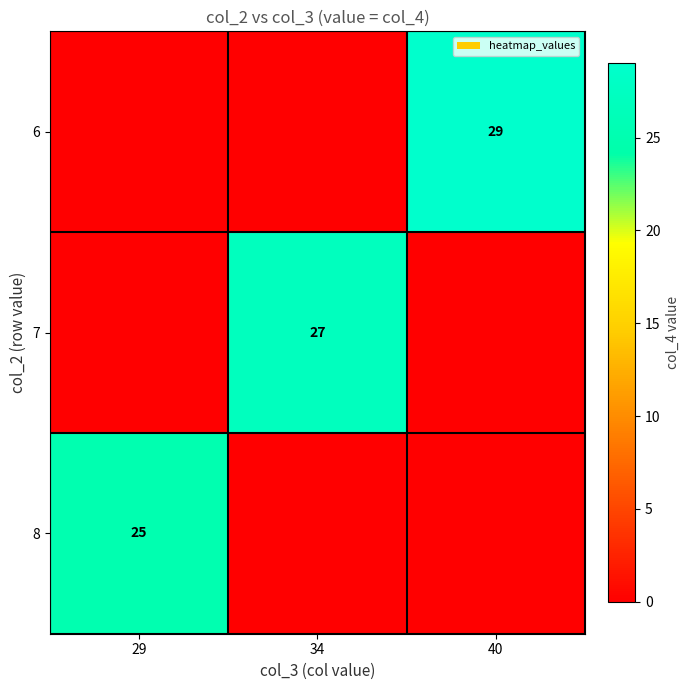

The value of 6 at 40 is 17. True or false?

False